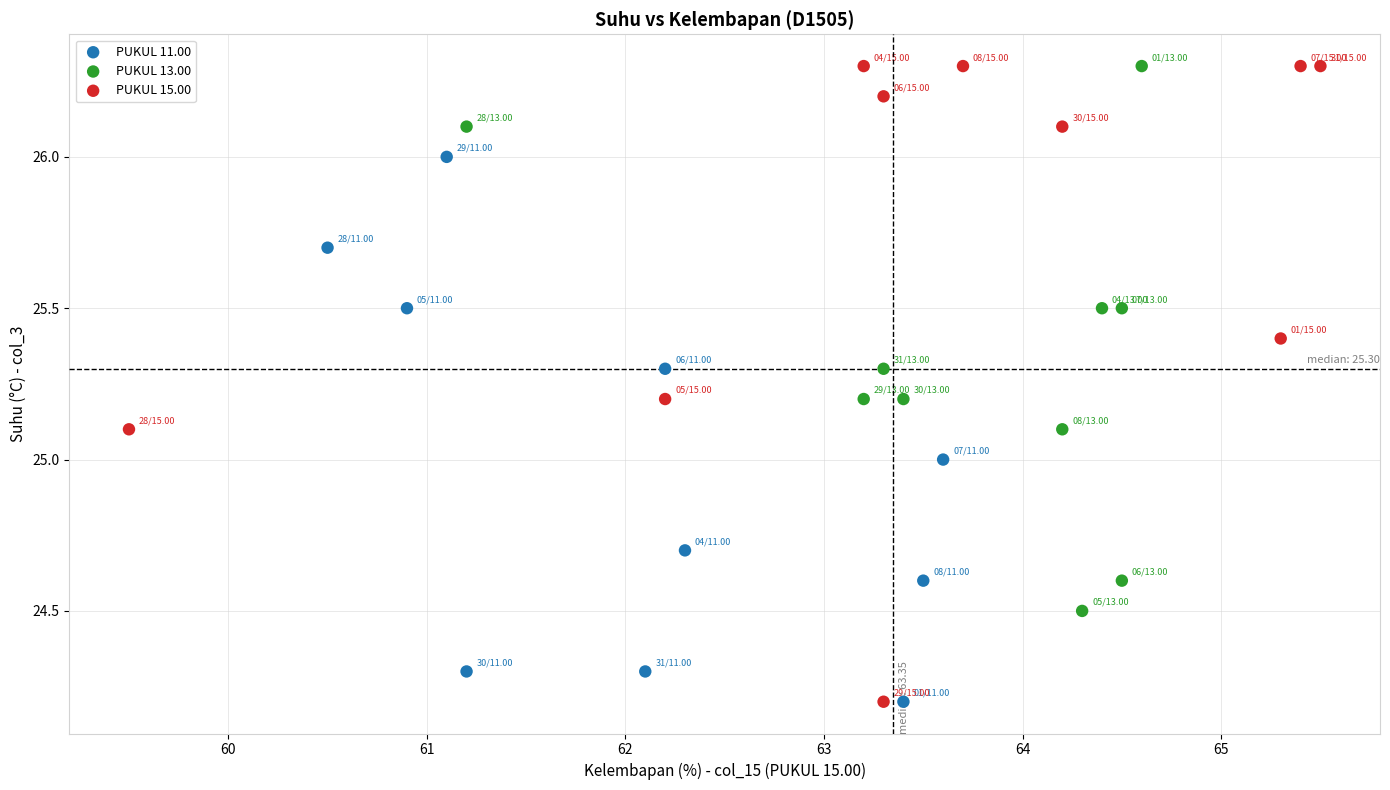

Which series has the largest Y range (max minus min)?

PUKUL 15.00